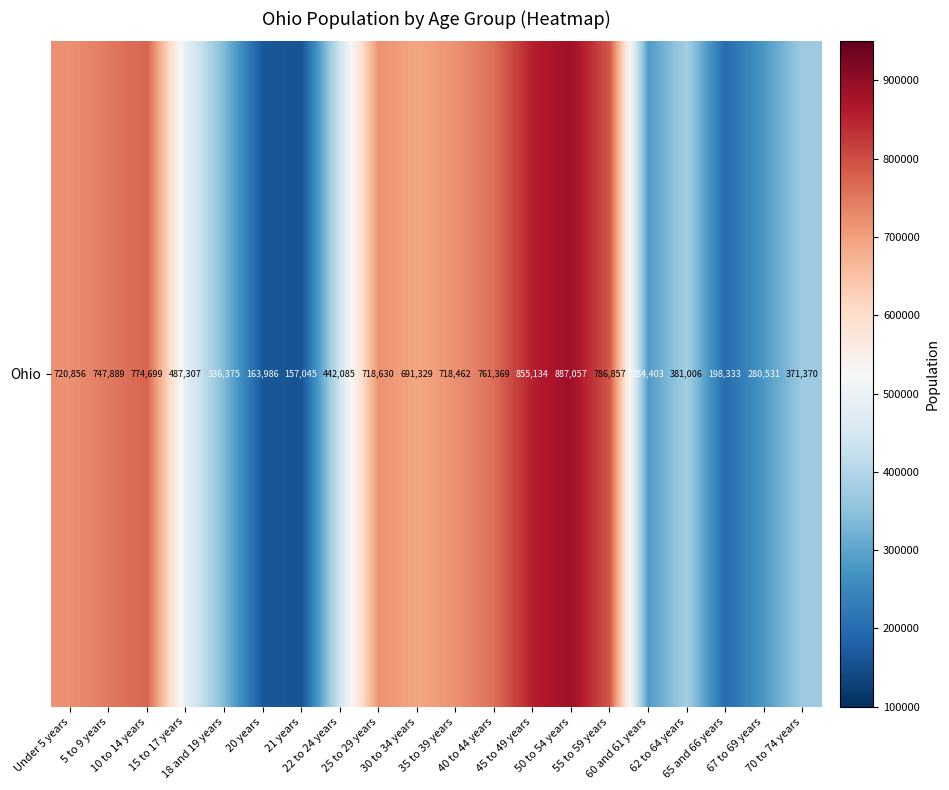

Where is the data nearest to the value 522051?

15 to 17 years